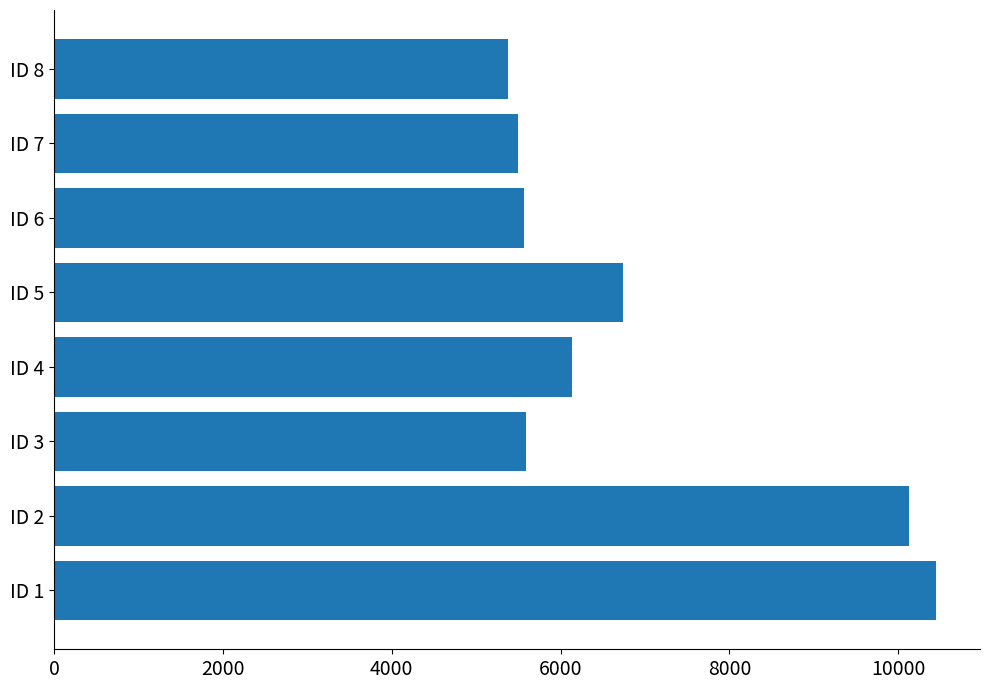

What is the sum of the values at ID 8 and ID 1?

15817.9